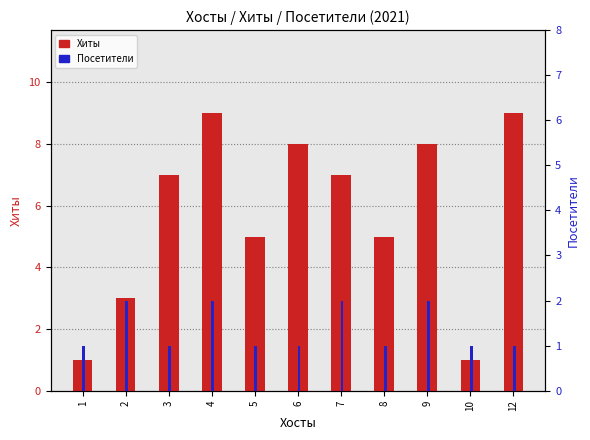

At 7, list the series in order from smallest to largest.

Посетители, Хиты